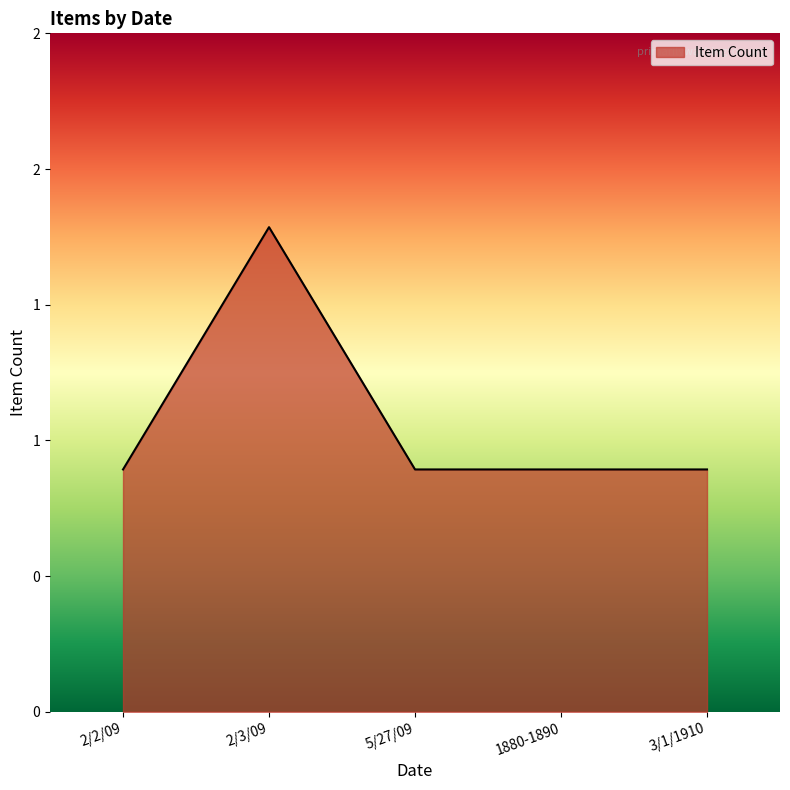

Is this an area chart (filled region under the line)?

Yes